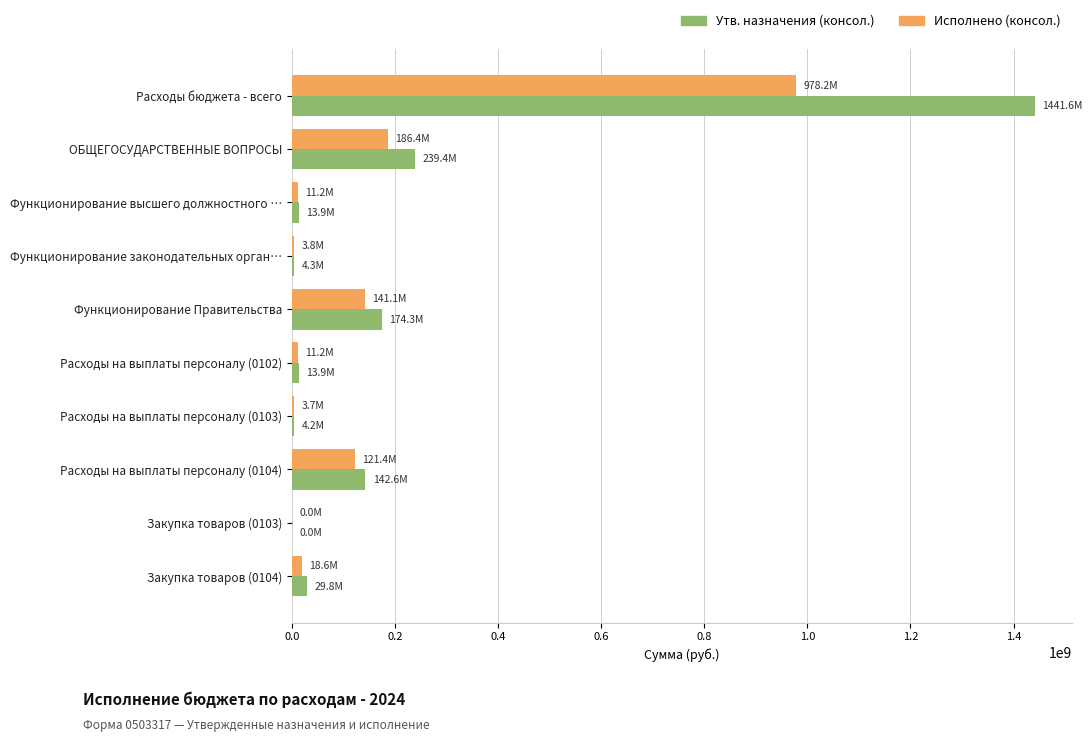

What is the sum of all Исполнено (консол.) values?

1475600131.4